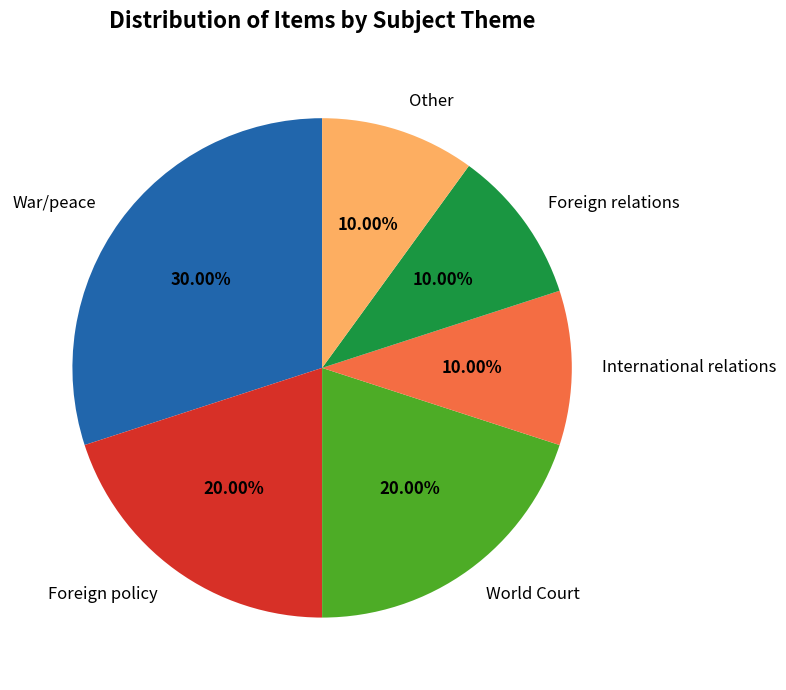

Between Foreign policy and War/peace, which is larger?

War/peace